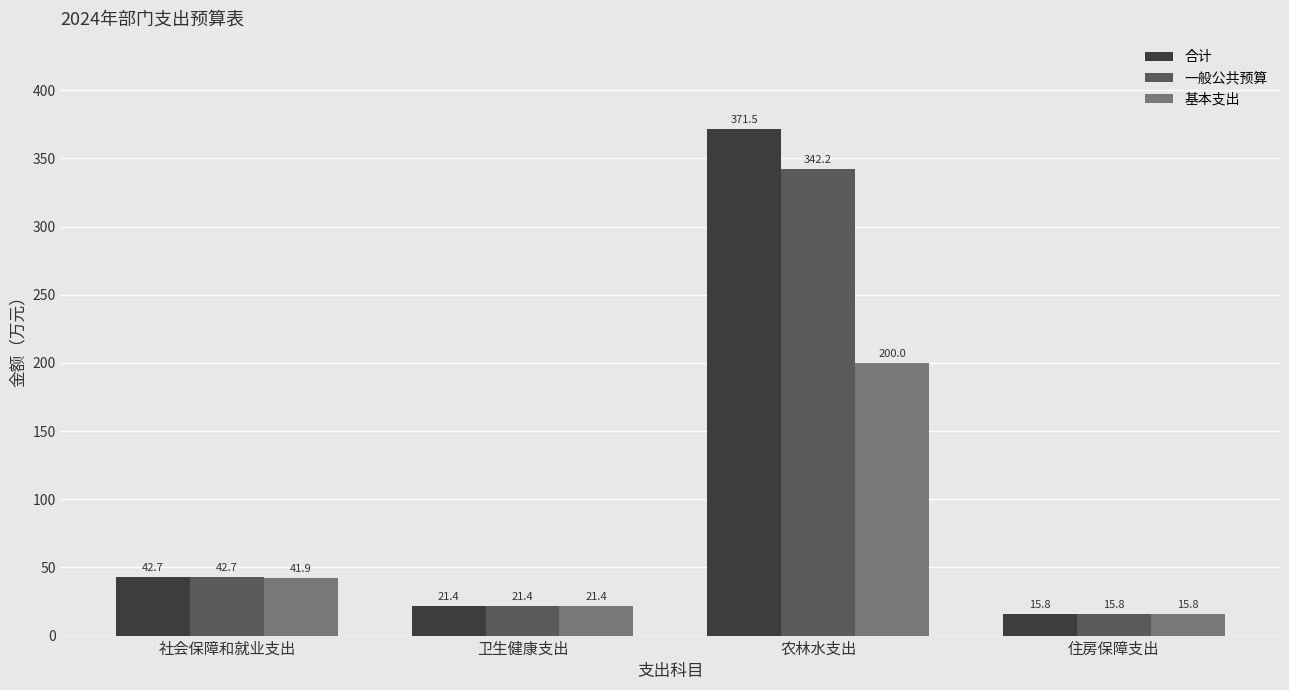

What is the maximum value shown in the chart?

371.5